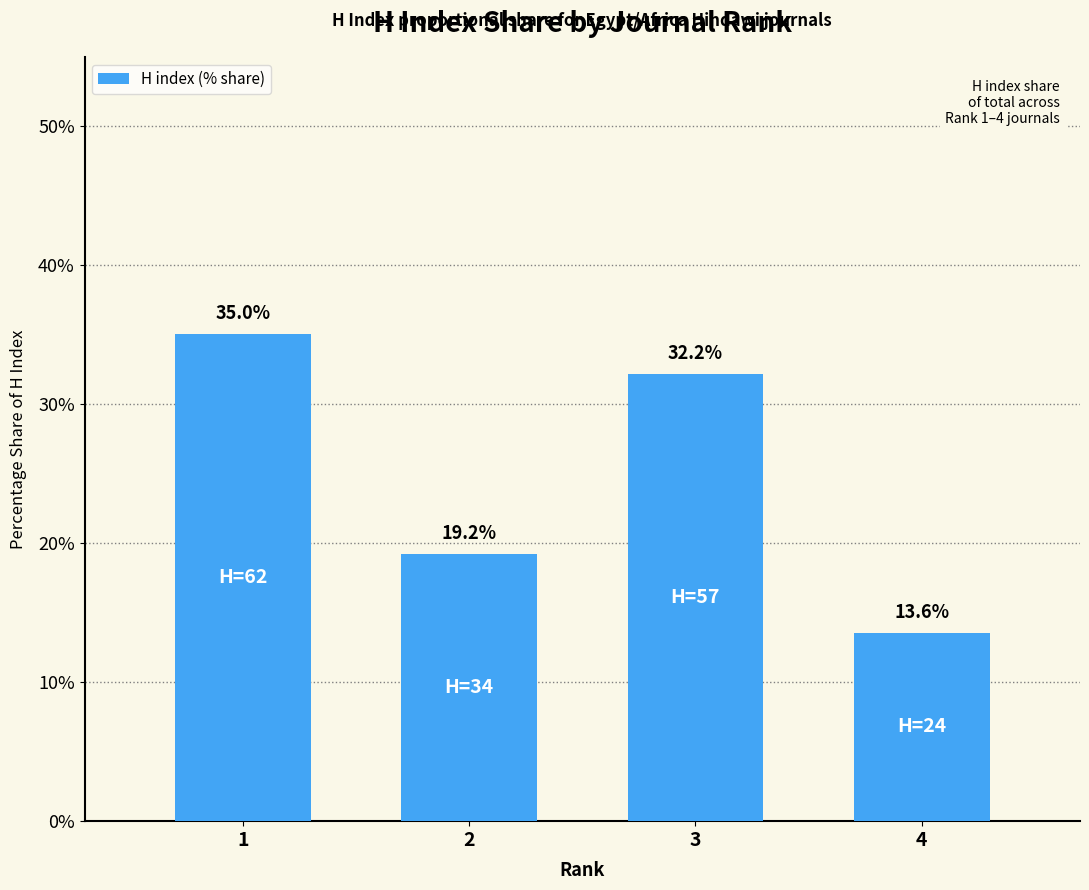

At which category does the chart reach its minimum across all series?

4